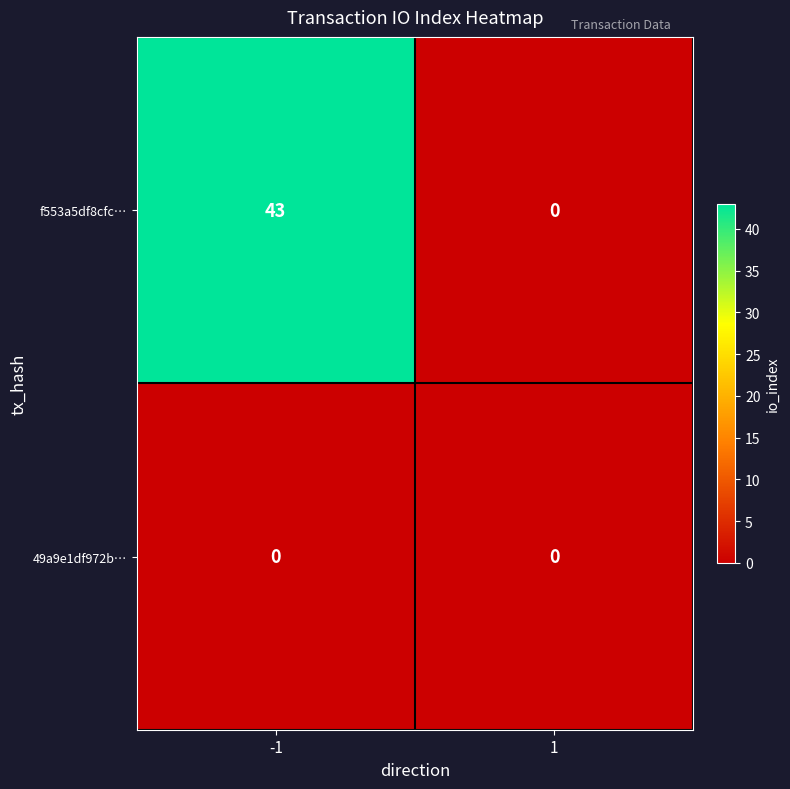

Reading left to right, transcribe all the data shown in this chart.

f553a5df8cfc…: -1=43	1=0
49a9e1df972b…: -1=0	1=0